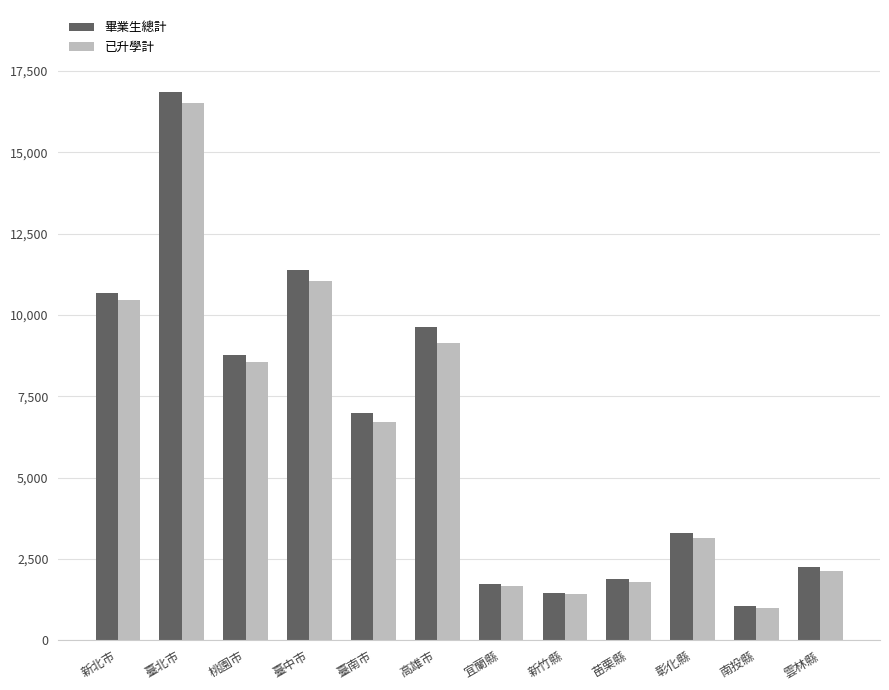

What is the highest value of the 已升學計 series?

16528